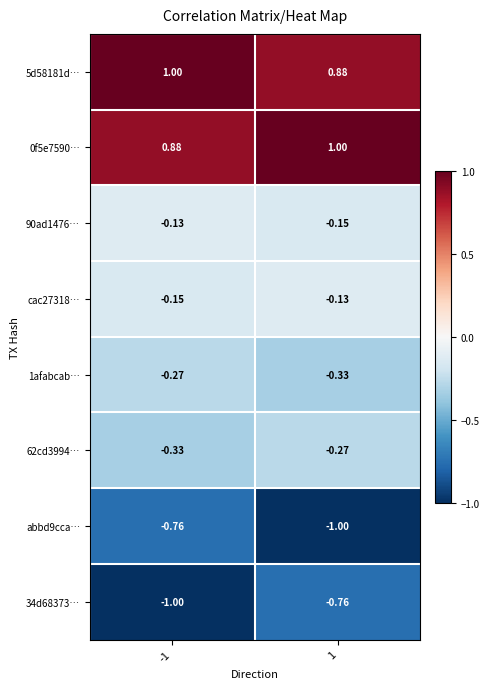

Is the value of 5d58181d… at 1 greater than the value of 90ad1476… at 1?

Yes